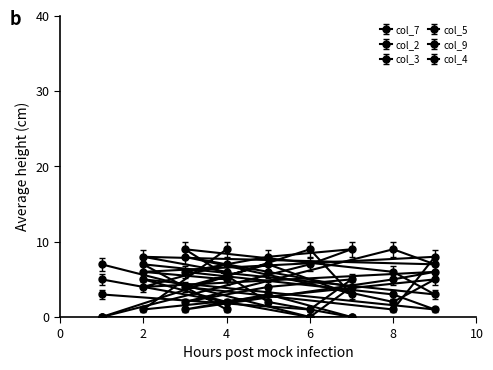

What is the average value of the col_3 series?

4.8